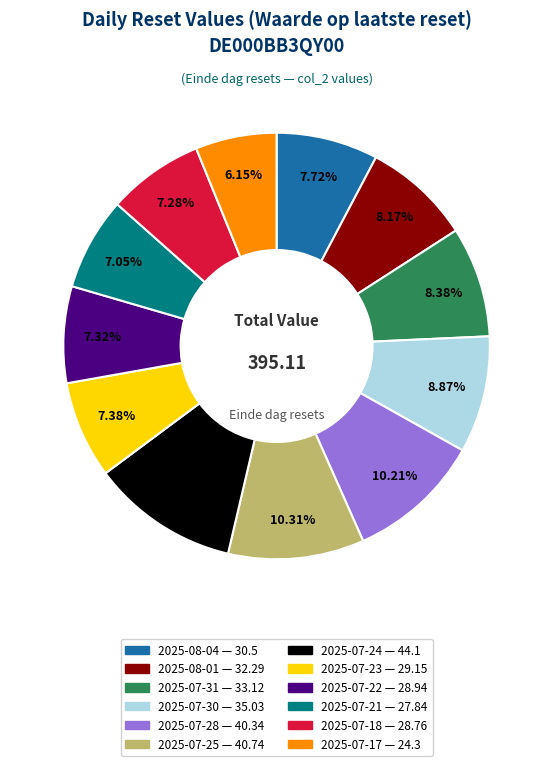

Is there any slice that represents more than half of the pie?

No